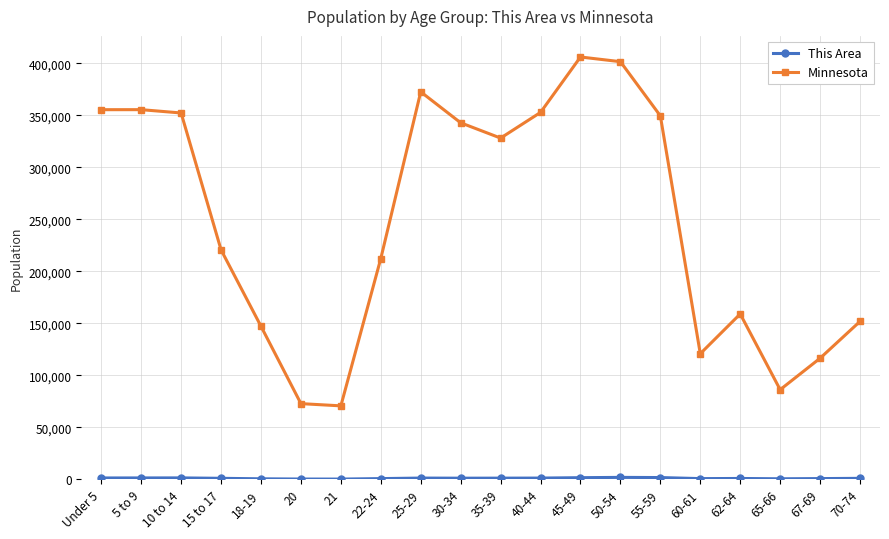

Which series has the largest total across all categories?

Minnesota